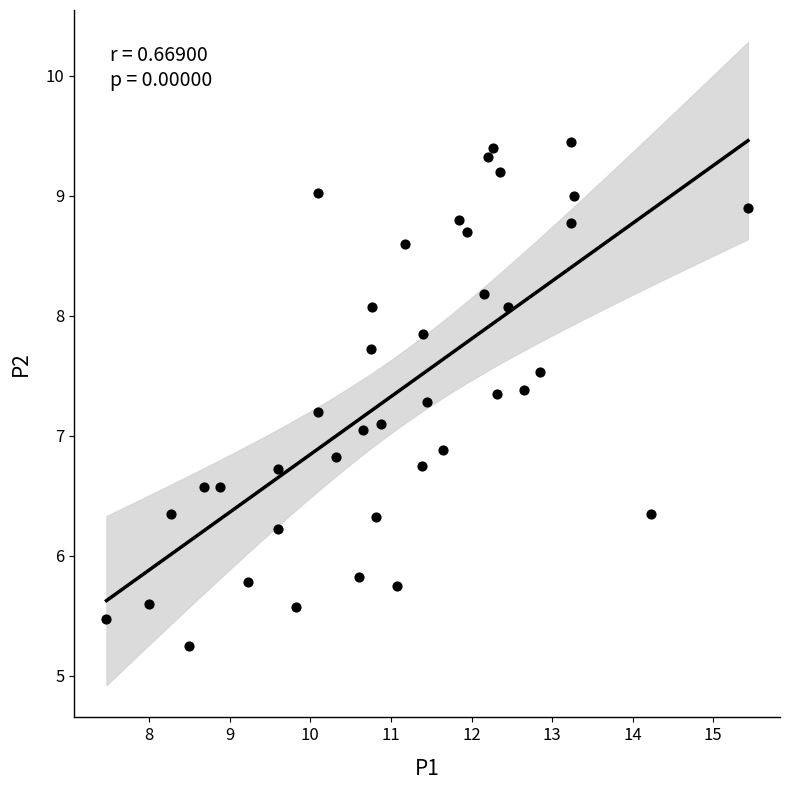

What is the range of Y values (max minus min)?

4.2